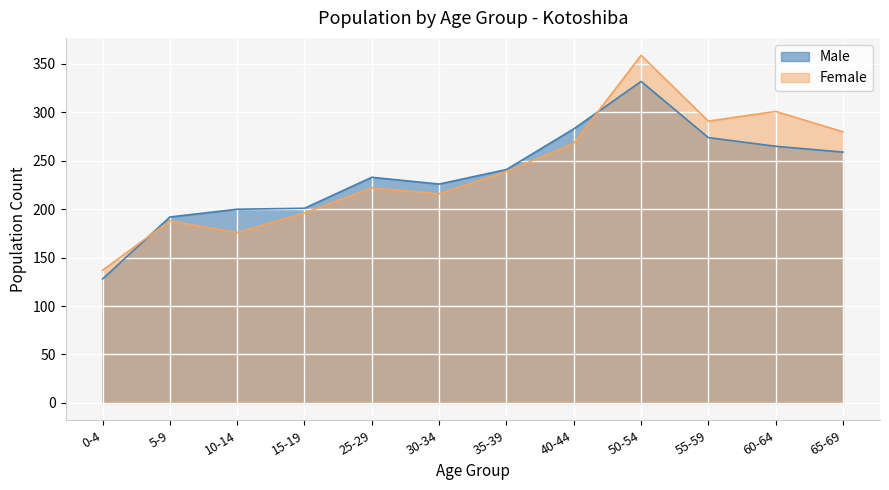

Reading right to left, extract all data points from this chart.

Male: 65-69=259	60-64=265	55-59=274	50-54=332	40-44=283	35-39=241	30-34=226	25-29=233	15-19=201	10-14=200	5-9=192	0-4=128
Female: 65-69=280	60-64=301	55-59=291	50-54=359	40-44=268	35-39=239	30-34=216	25-29=222	15-19=196	10-14=176	5-9=188	0-4=137